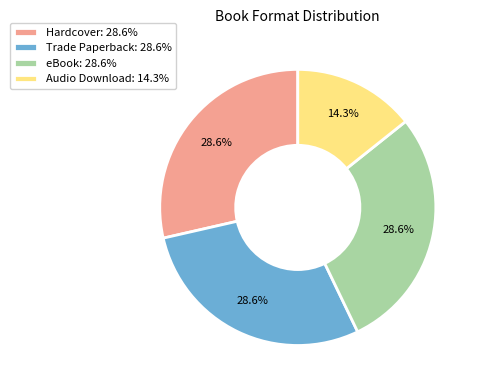

True or false: Audio Download accounts for 7% of the total.

False